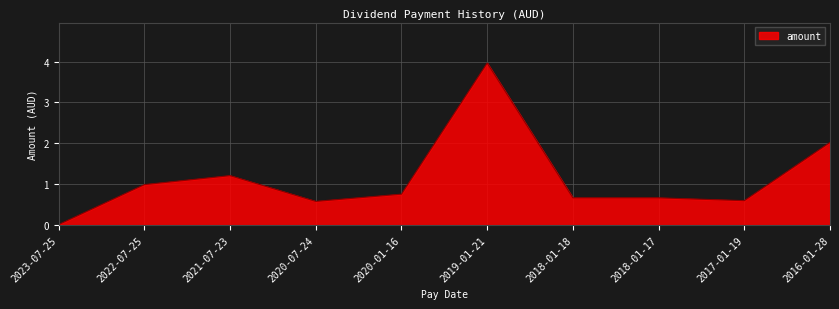

What is the average value?

1.1